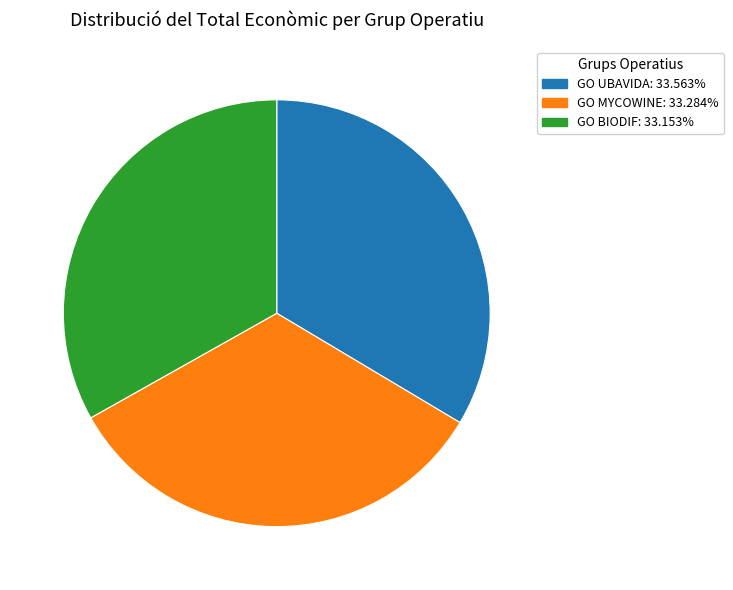

Does GO MYCOWINE represent more than half of the total?

No